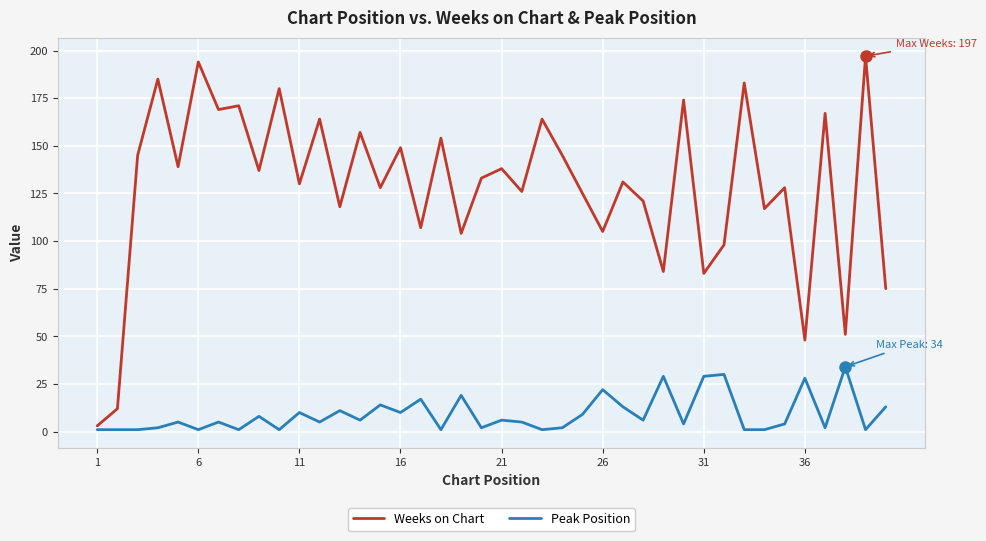

Which series has the widest spread of values?

Weeks on Chart